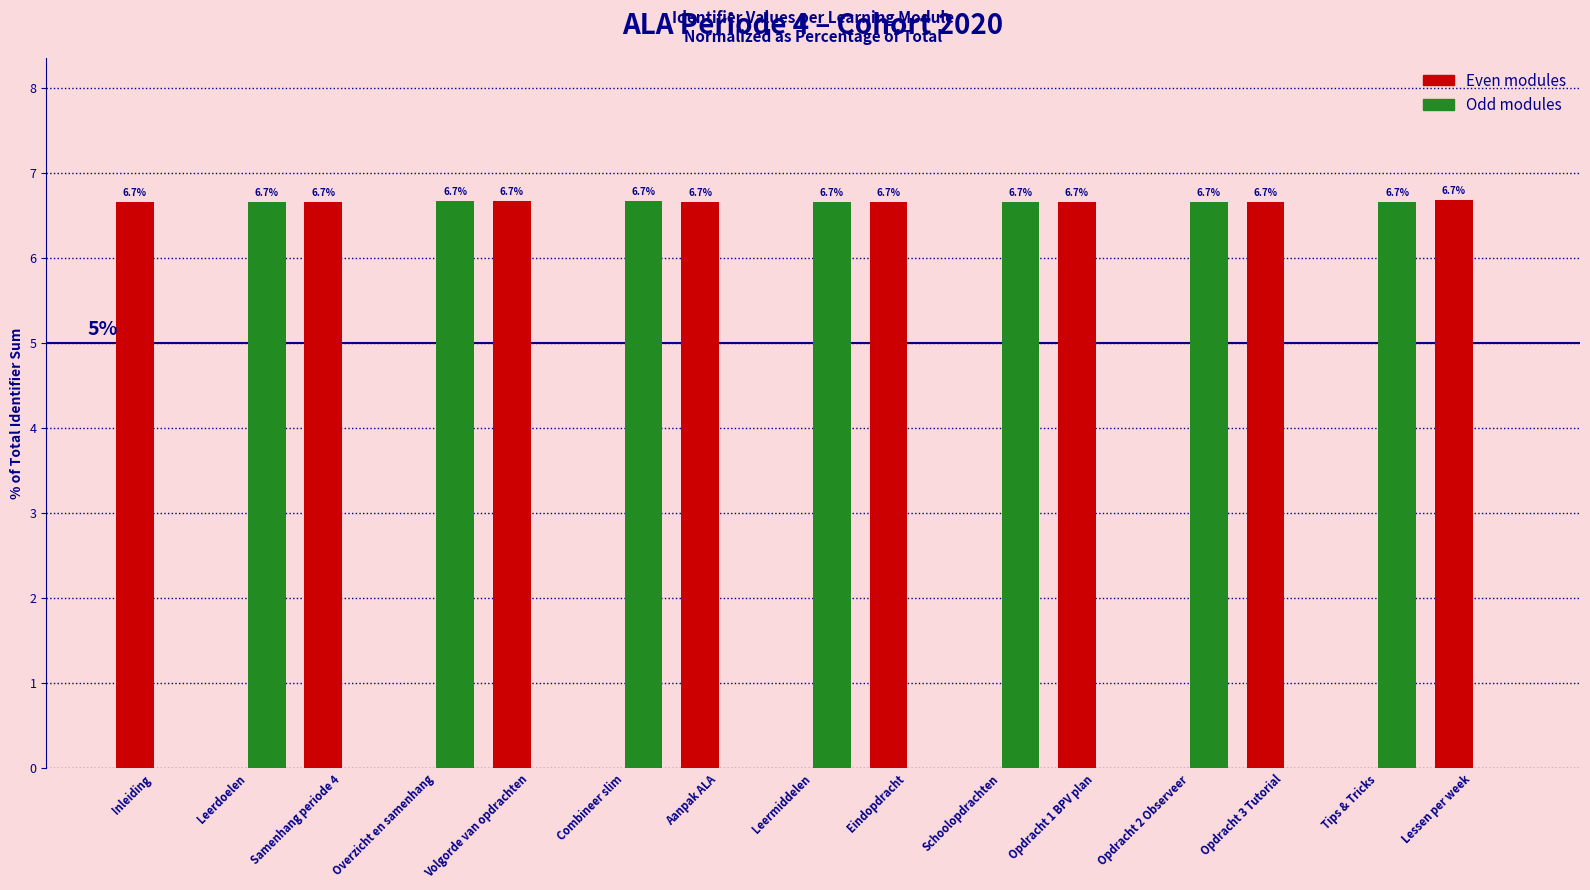

Reading right to left, list all the values displayed in this chart.

Even modules: 6.7	0.0	6.7	0.0	6.7	0.0	6.7	0.0	6.7	0.0	6.7	0.0	6.7	0.0	6.7
Odd modules: 0.0	6.7	0.0	6.7	0.0	6.7	0.0	6.7	0.0	6.7	0.0	6.7	0.0	6.7	0.0